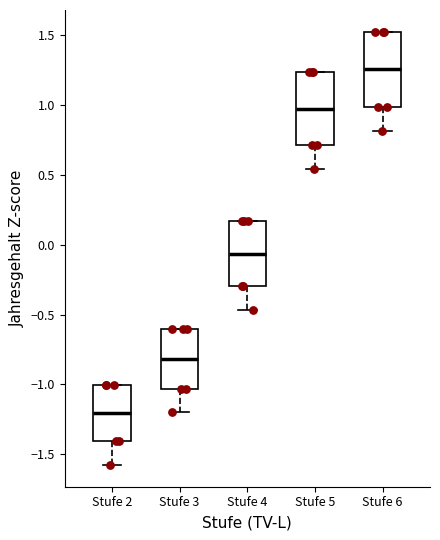

Which box's median line is the lowest?

Stufe 2